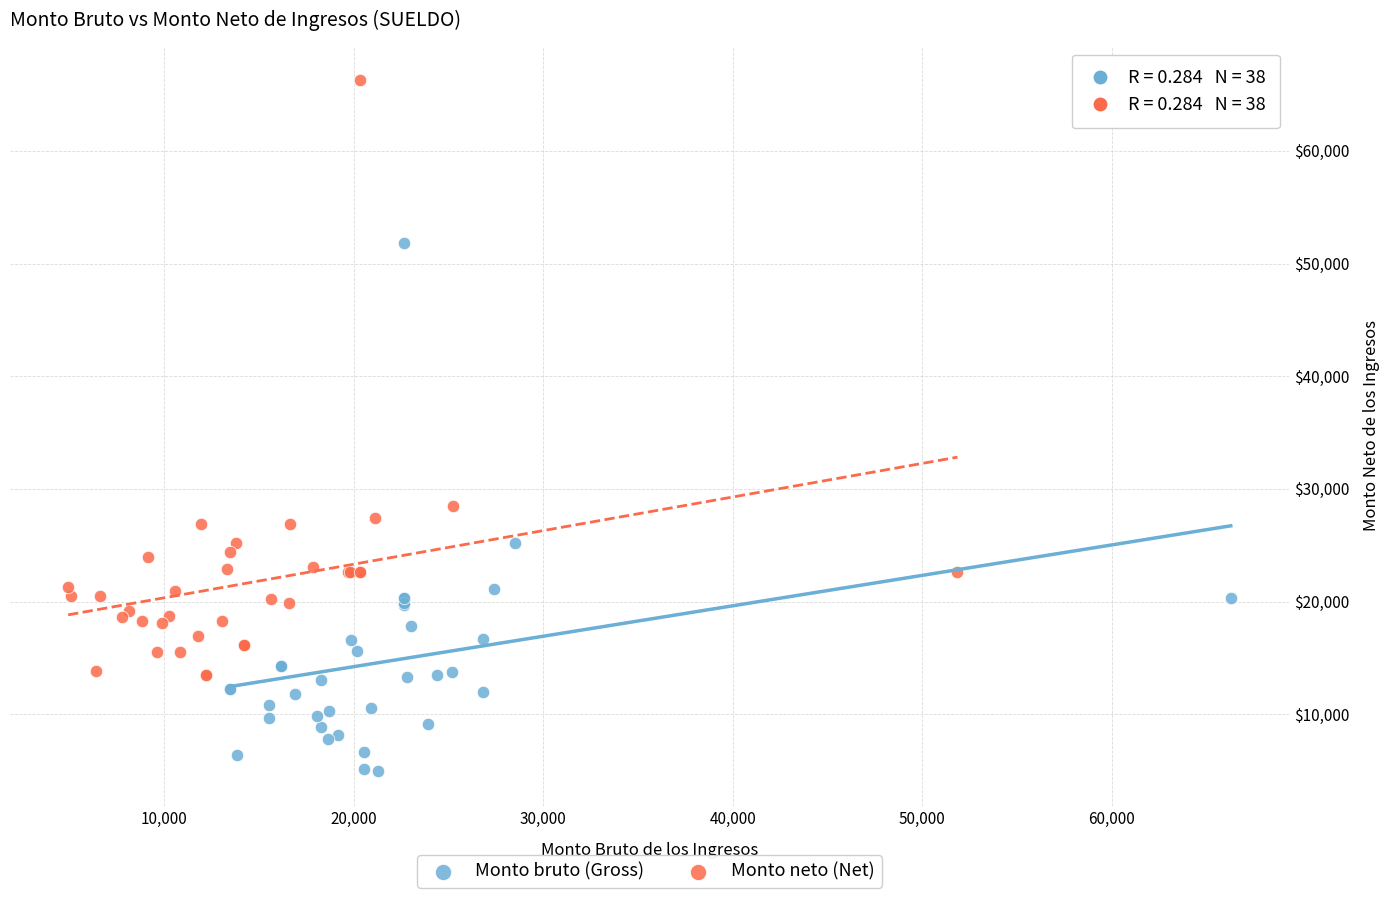

What are all the series names shown in the legend?

Monto bruto (Gross), Monto neto (Net)